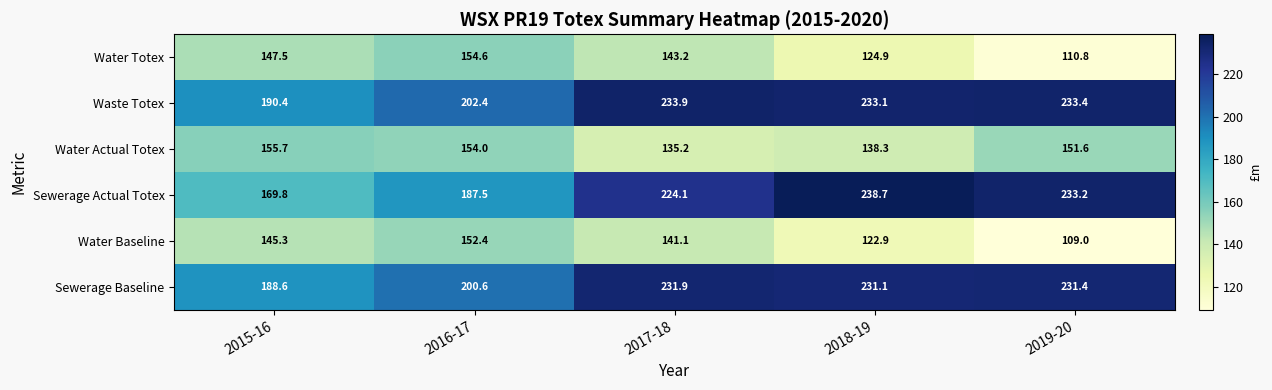

How many data points does each series have?

5